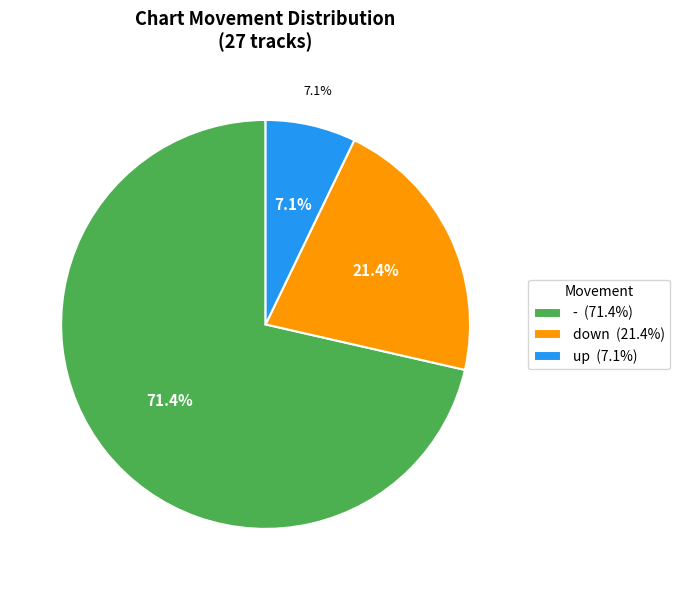

Between up and down, which is larger?

down